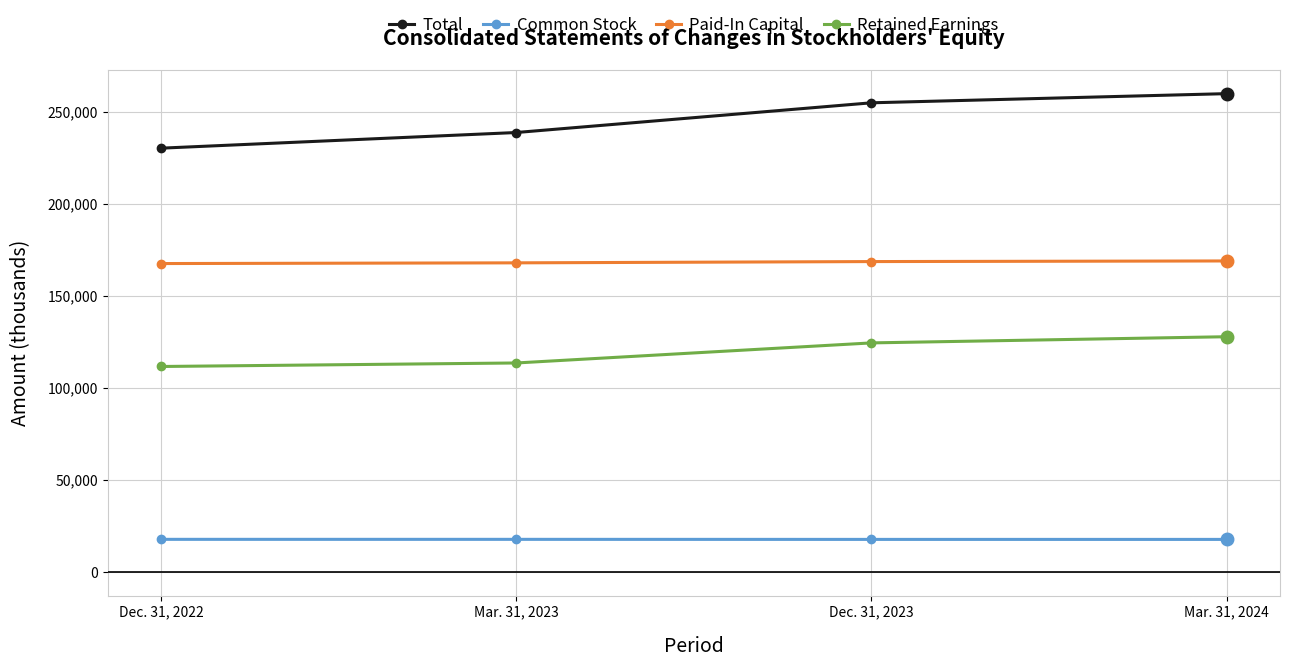

List the series in order of their overall mean, lowest first.

Common Stock, Retained Earnings, Paid-In Capital, Total